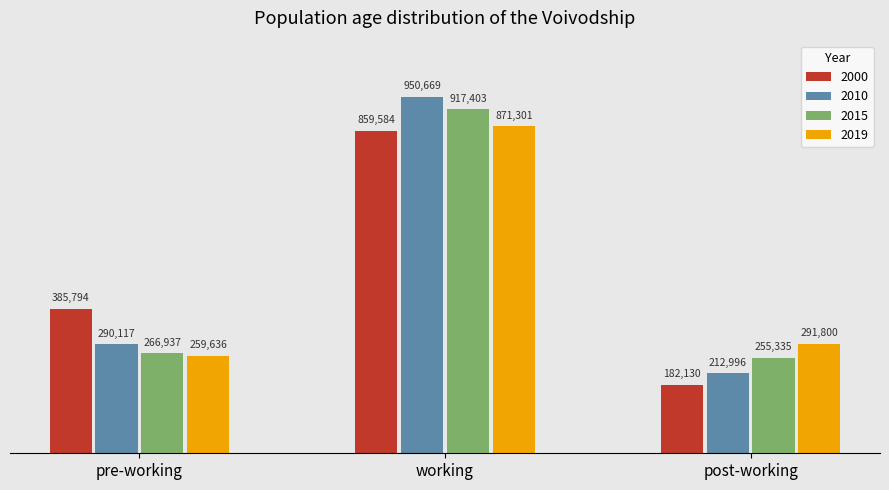

What is the maximum value for 2010?

950669